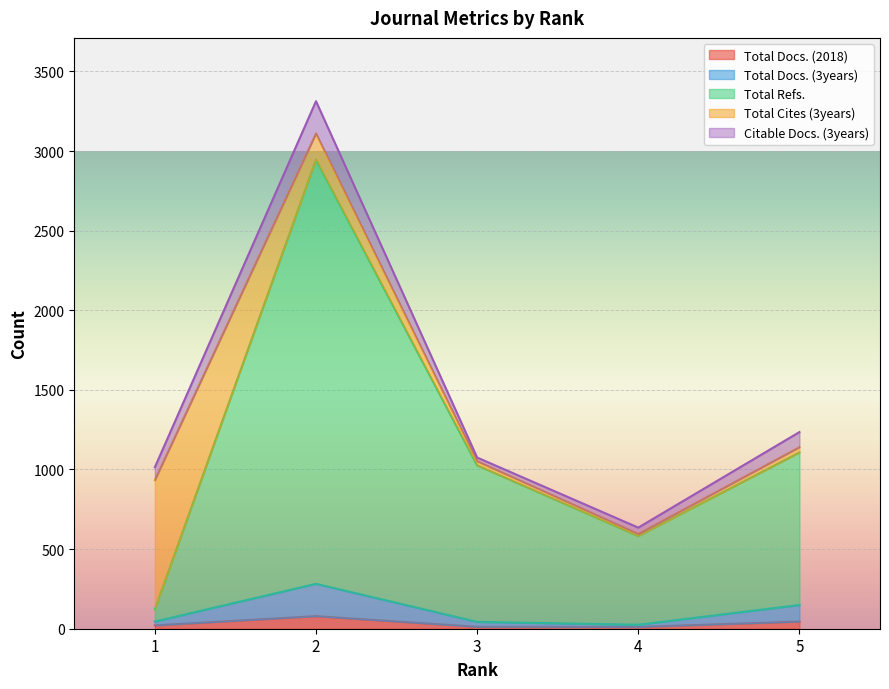

How many interior local valleys does the Total Refs. series have?

1